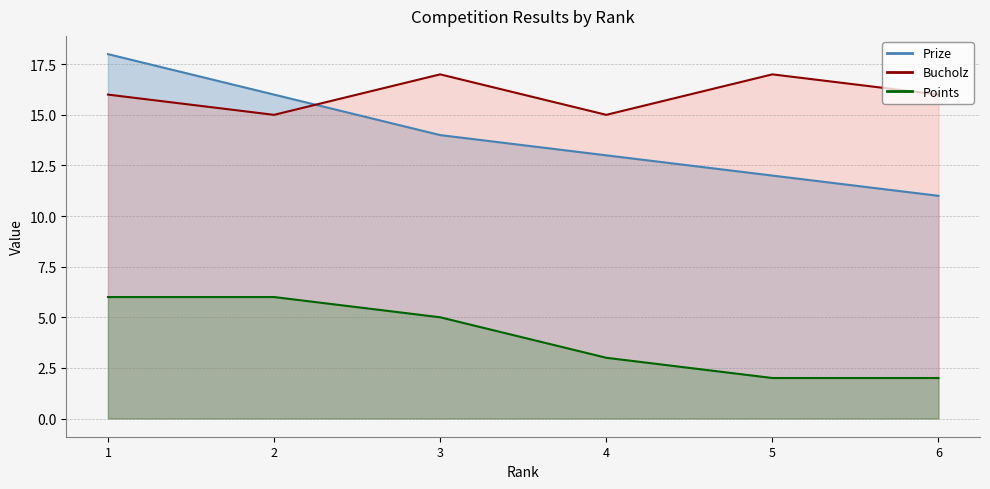

At which category is the sum across all series the highest?

1